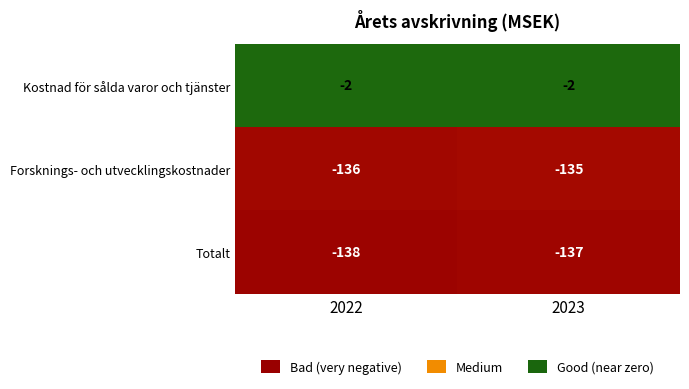

How many distinct data groups are displayed?

3